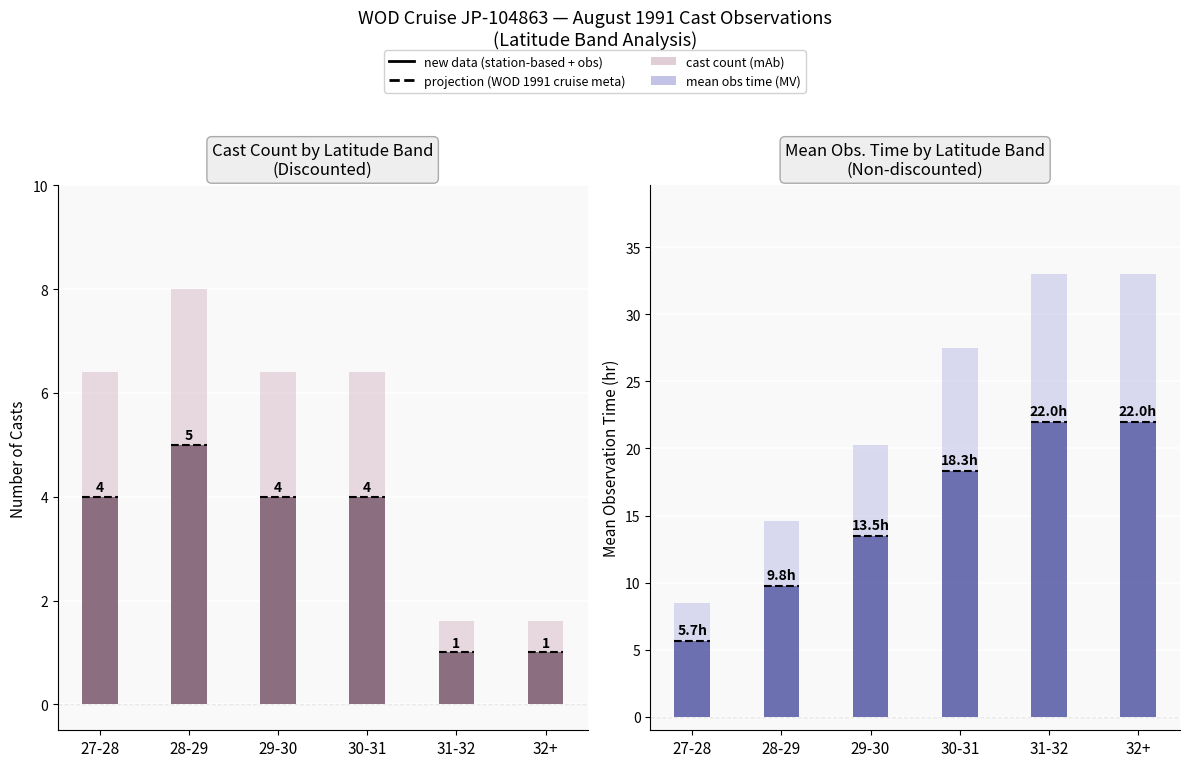

What position from the left is 29-30?

3